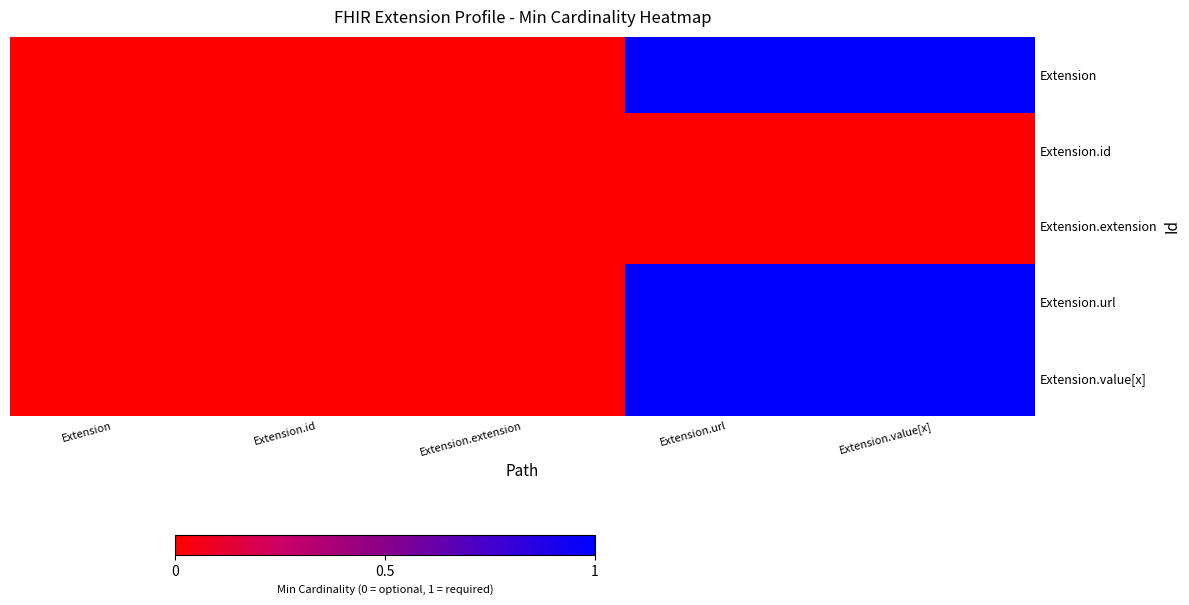

Between Extension and Extension.extension, which series saw the biggest shift?

row_0